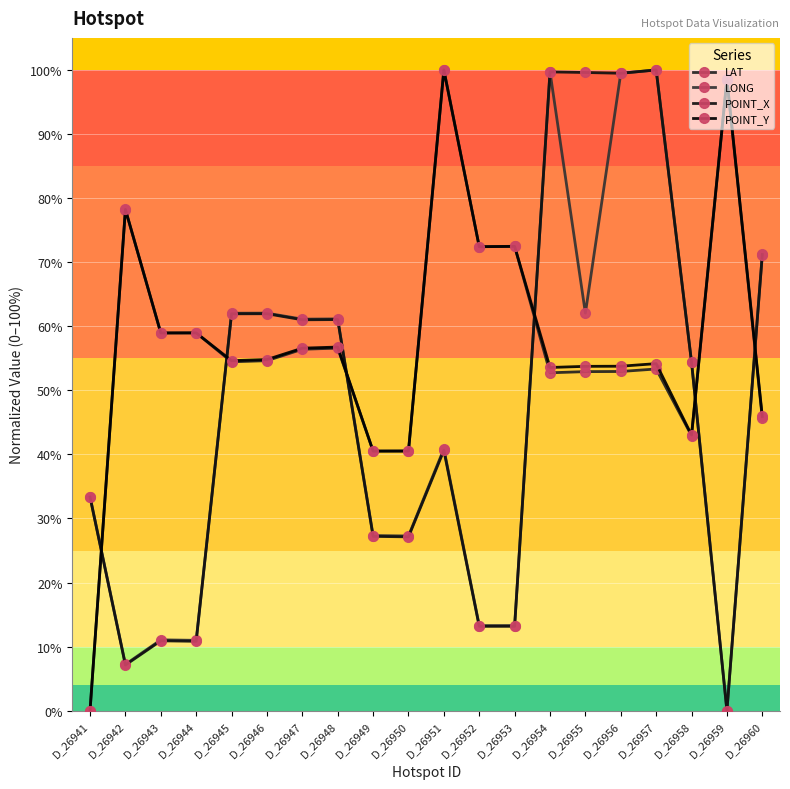

At which label is LAT closest to 0?

D_26941